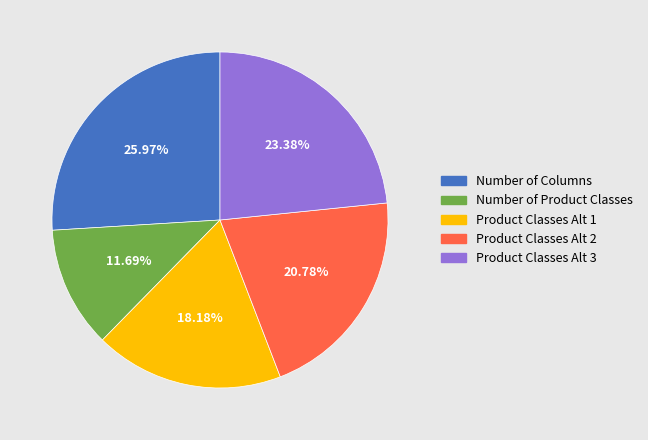

What is the smallest slice in the pie chart?

Number of Product Classes